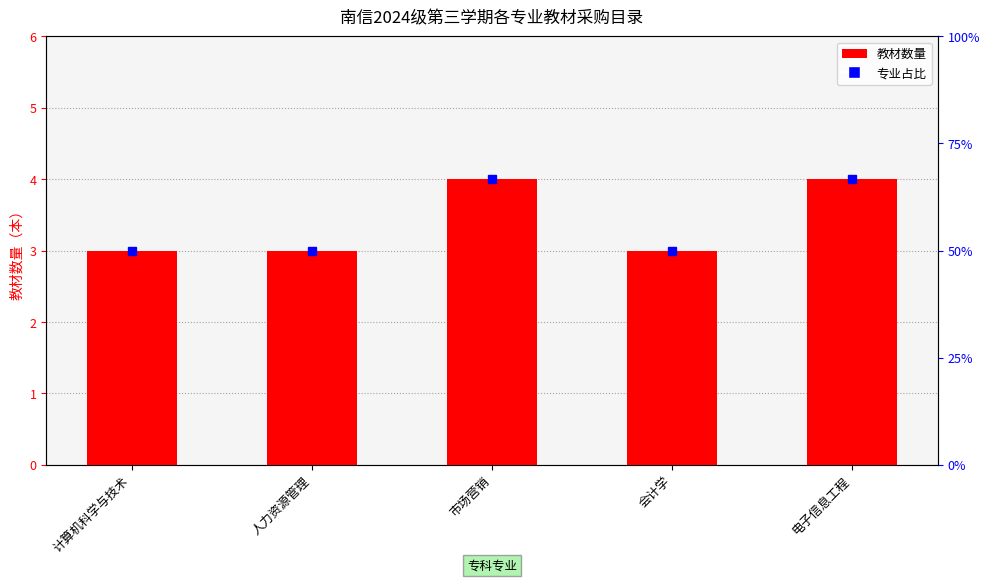

Are the bars grouped side by side (vs. stacked)?

No